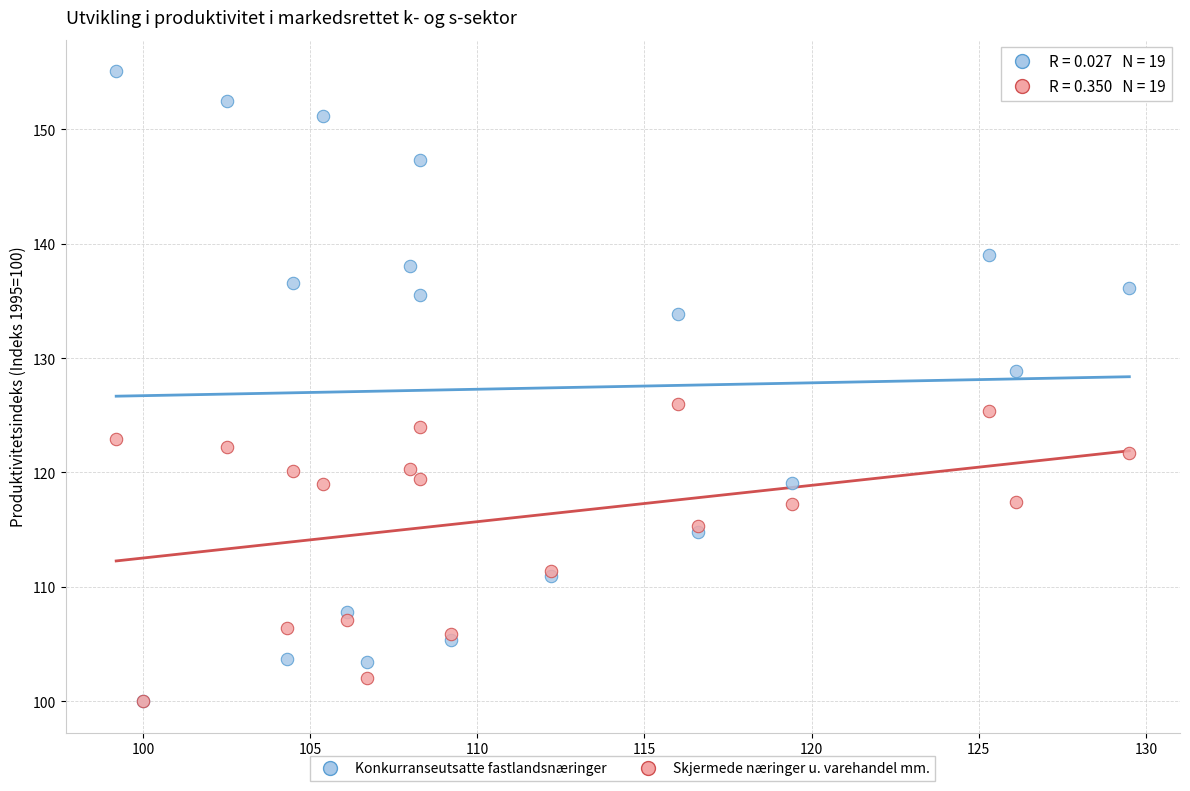

Which series has the largest Y range (max minus min)?

Konkurranseutsatte fastlandsnæringer